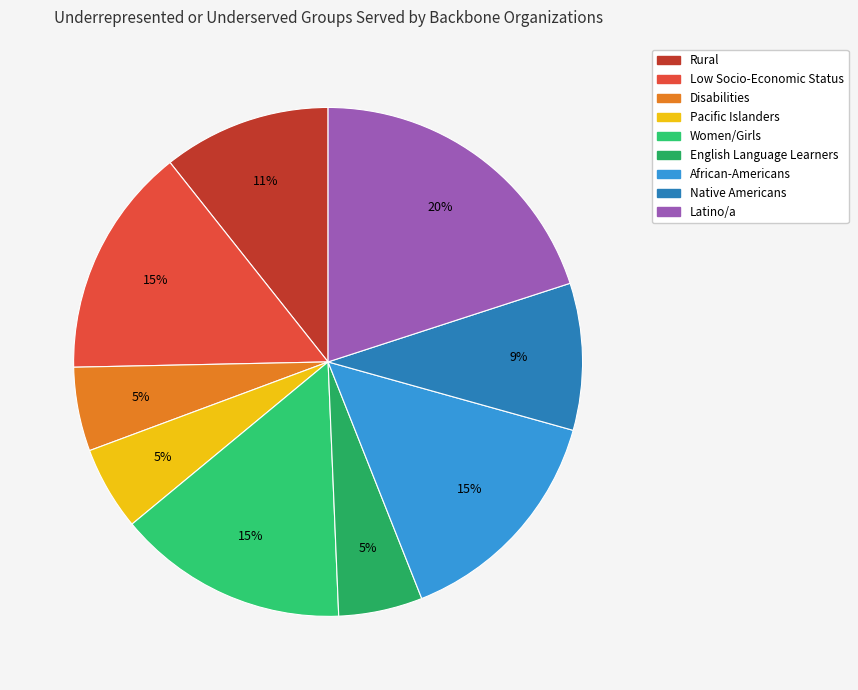

Does Low Socio-Economic Status account for over 50% of the chart?

No